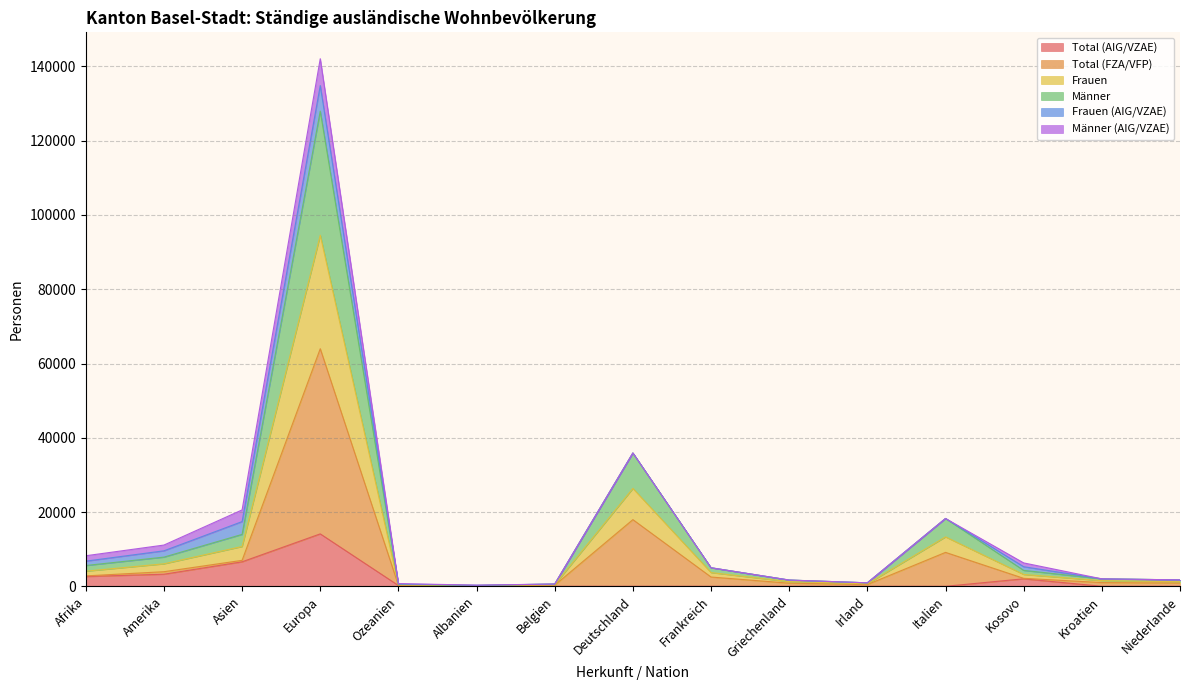

Which category has the highest value in the Total (AIG/VZAE) series?

Europa